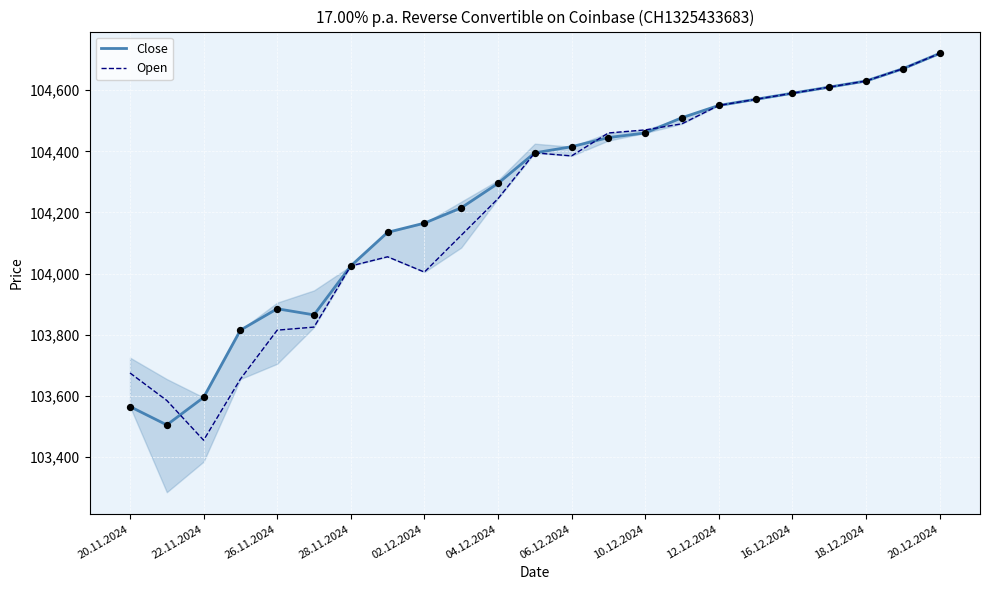

What is the maximum value for Close?

104720